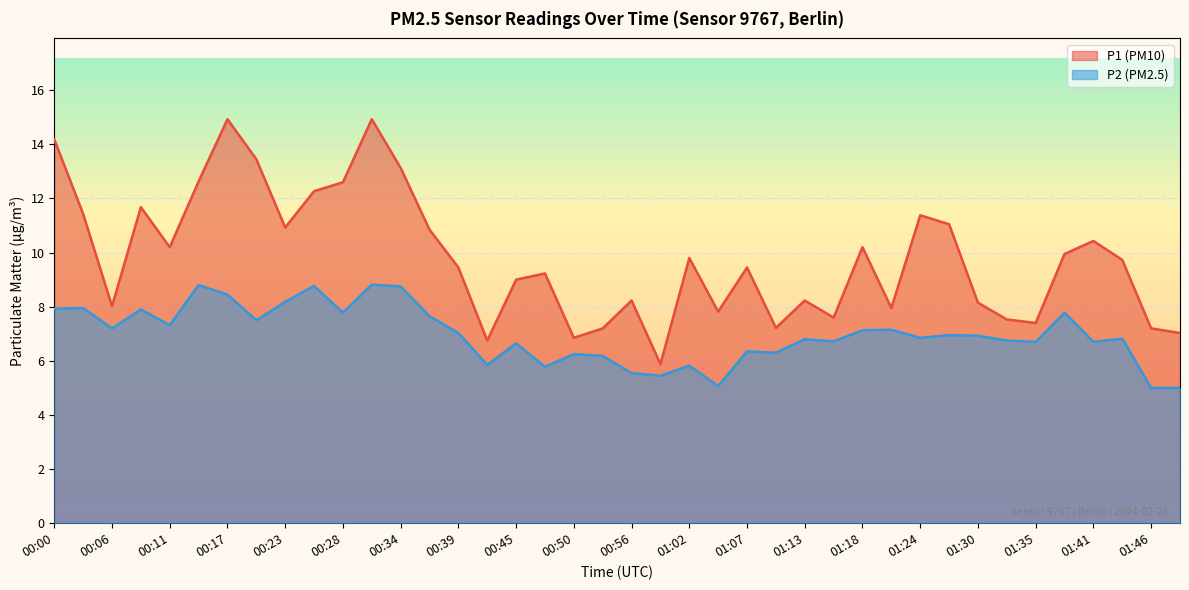

At which category is the sum across all series the highest?

00:31